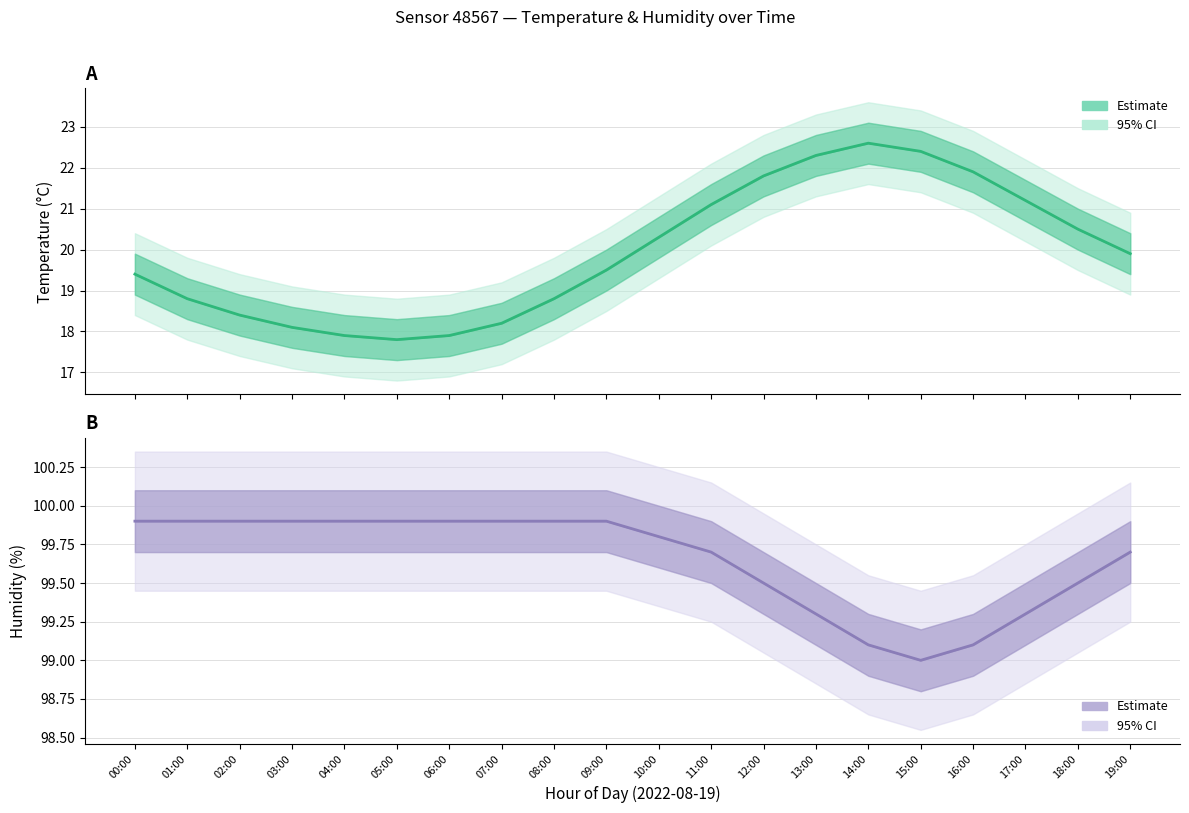

What is the average value of the Humidity estimate series?

99.7